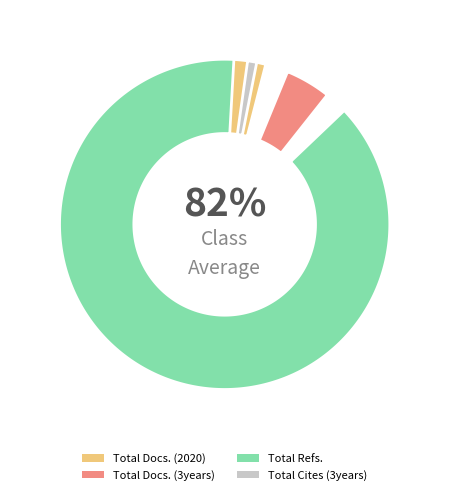

To the nearest percent, what is the combined percentage of Total Docs. (2020) and Total Refs.?

94%